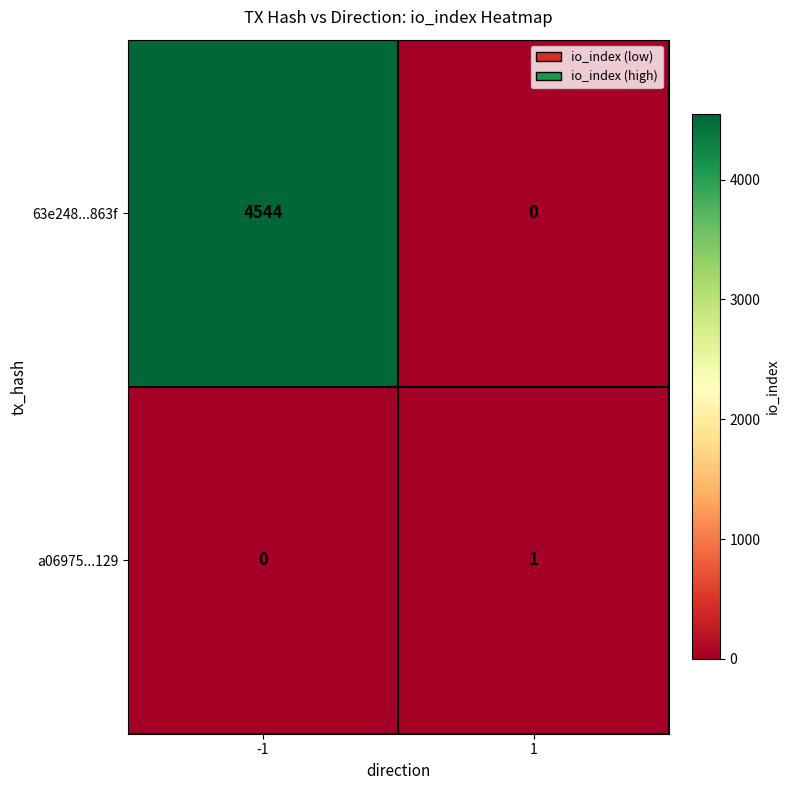

Reading left to right, transcribe all the data shown in this chart.

63e248...863f: -1=4544	1=0
a06975...129: -1=0	1=1